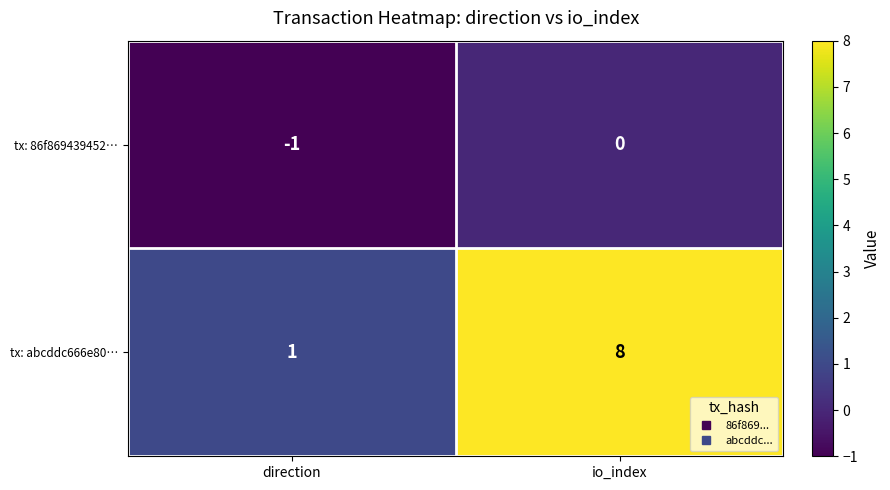

True or false: tx: abcddc666e80… has a value of 8 at io_index.

True